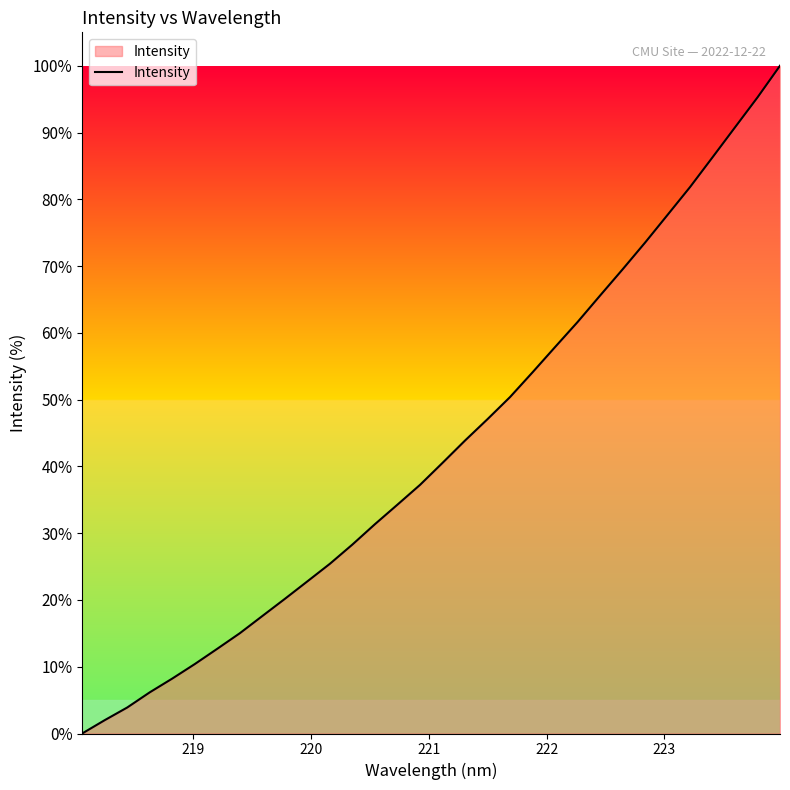

What is the difference between the maximum and minimum values?

100.0